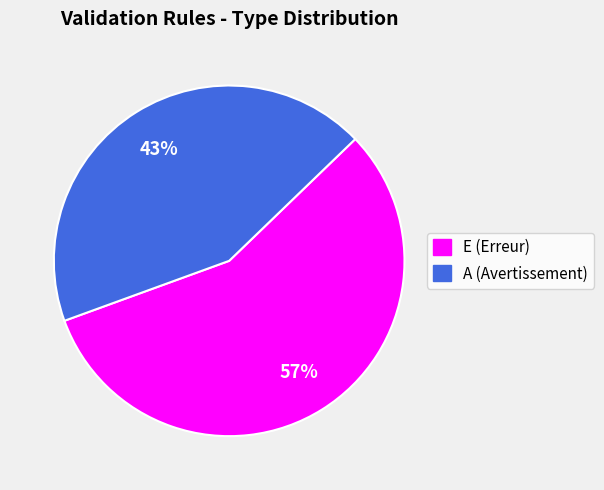

Combined, do A (Avertissement) and E (Erreur) account for over 50%?

Yes